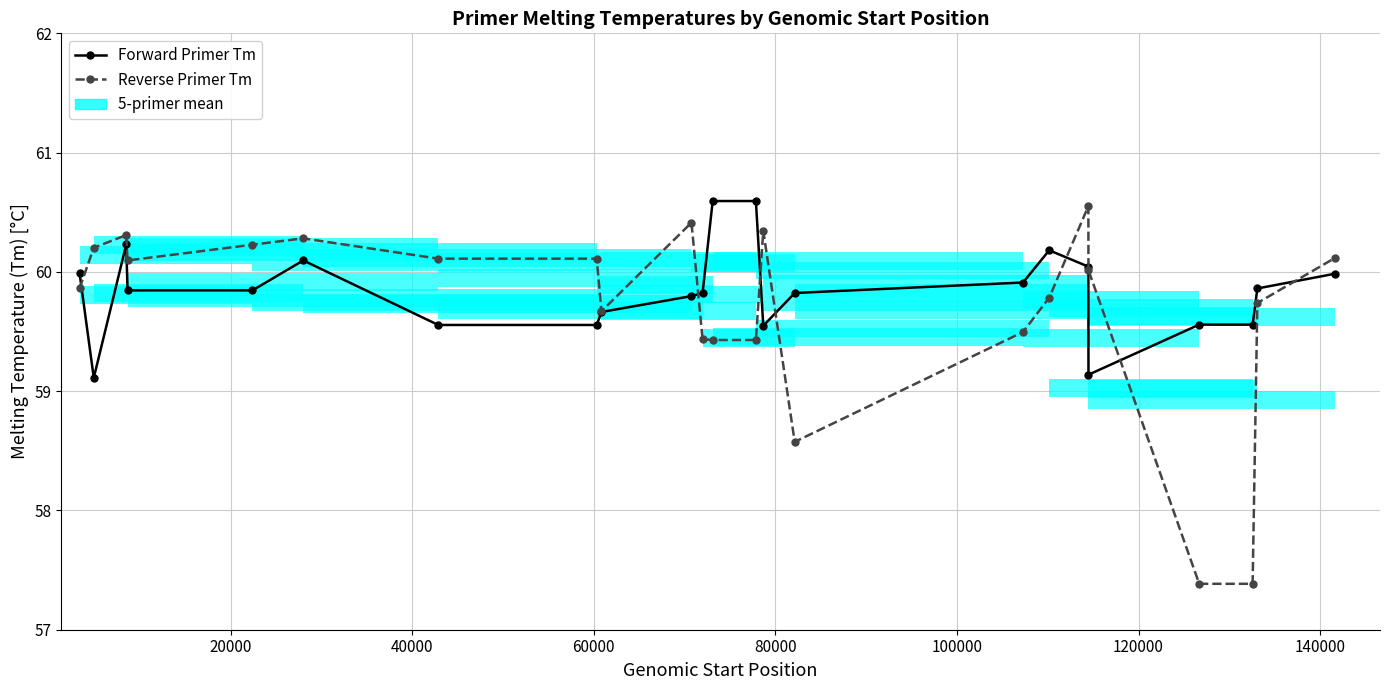

At how many categories does at least one series exceed 57?

23